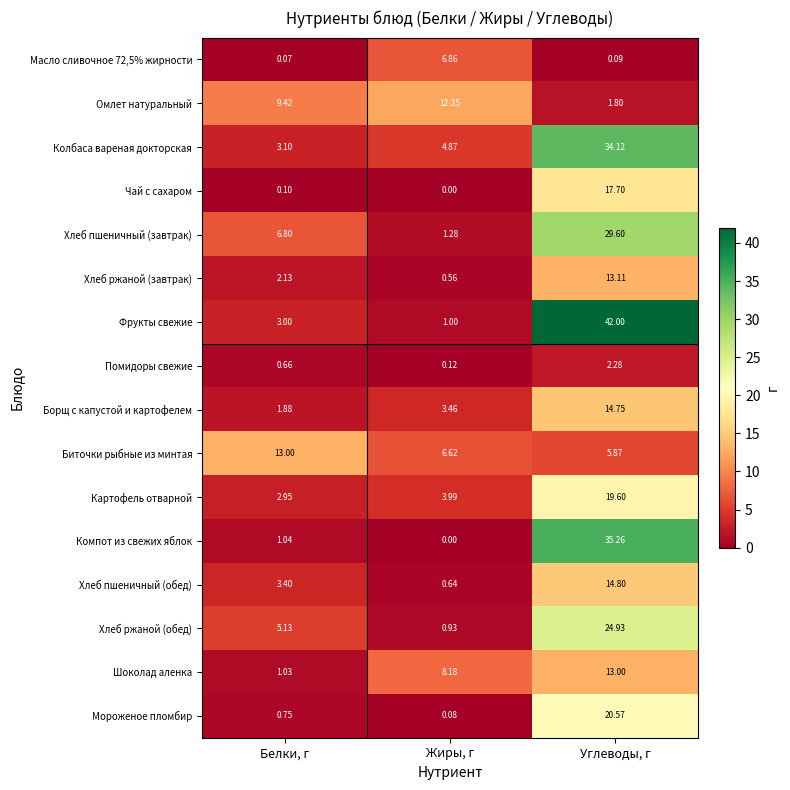

Which label corresponds to the largest value in the chart?

Углеводы, г